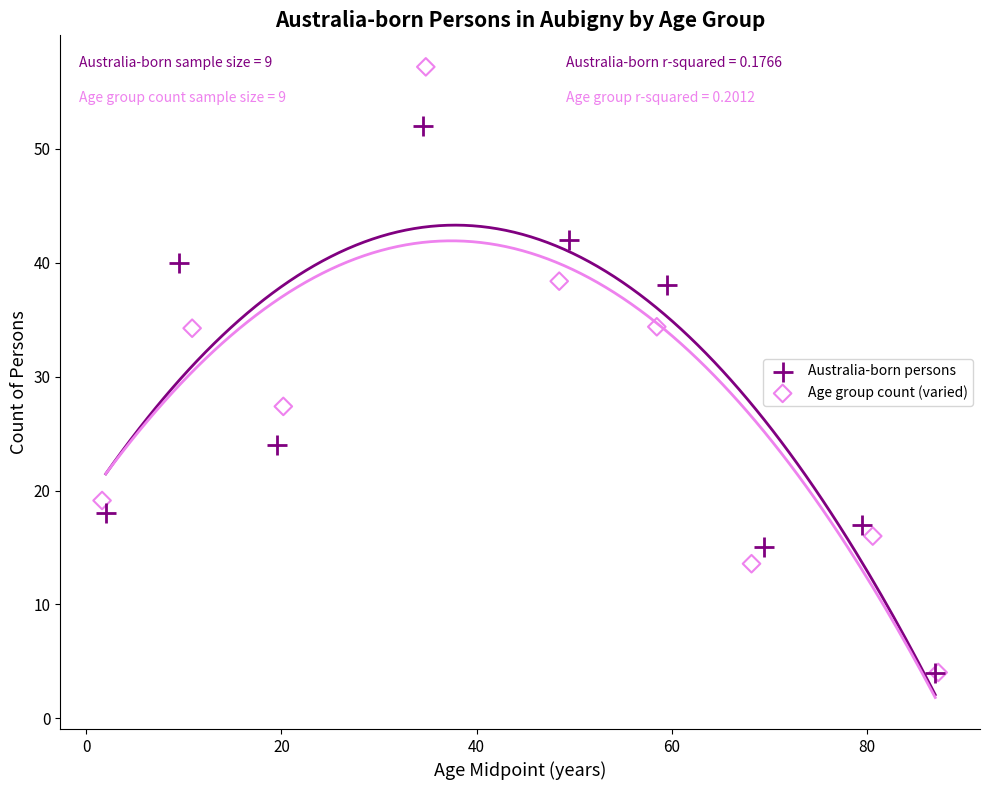

Which series has the largest Y range (max minus min)?

Age group count (varied)